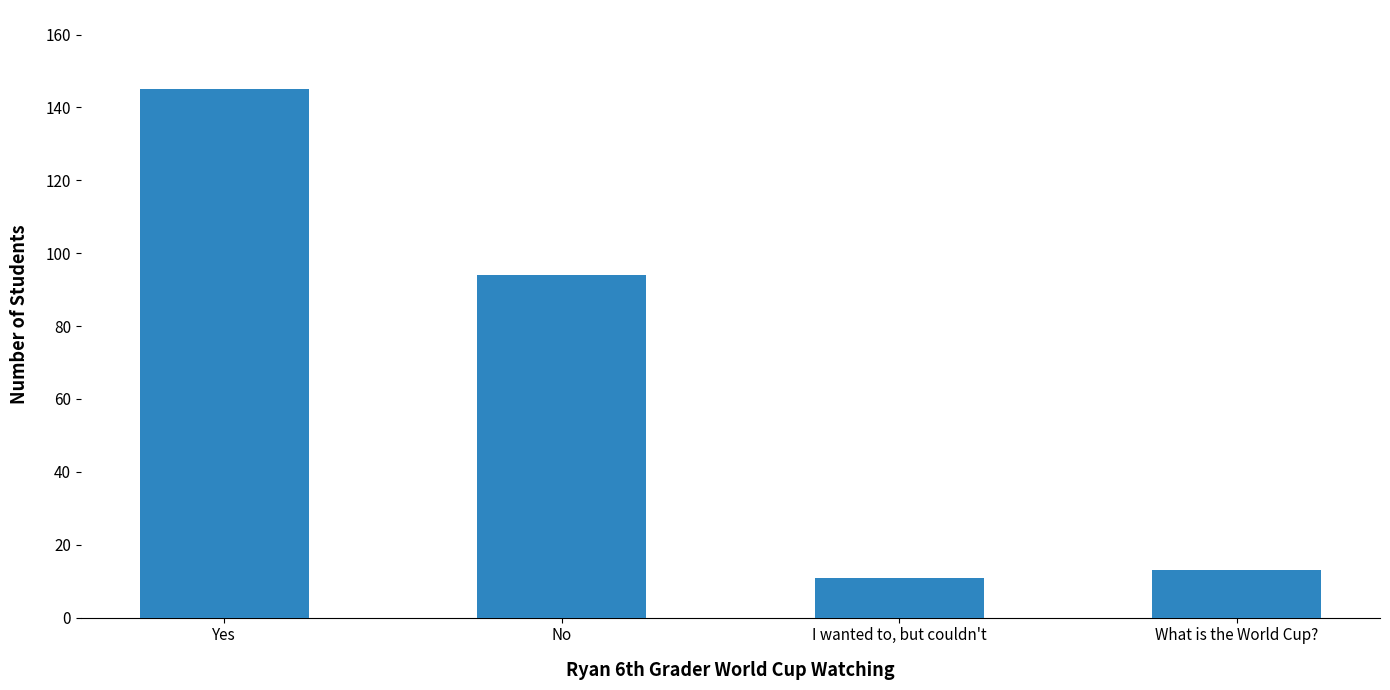

What is the sum of the values at No and What is the World Cup??

107